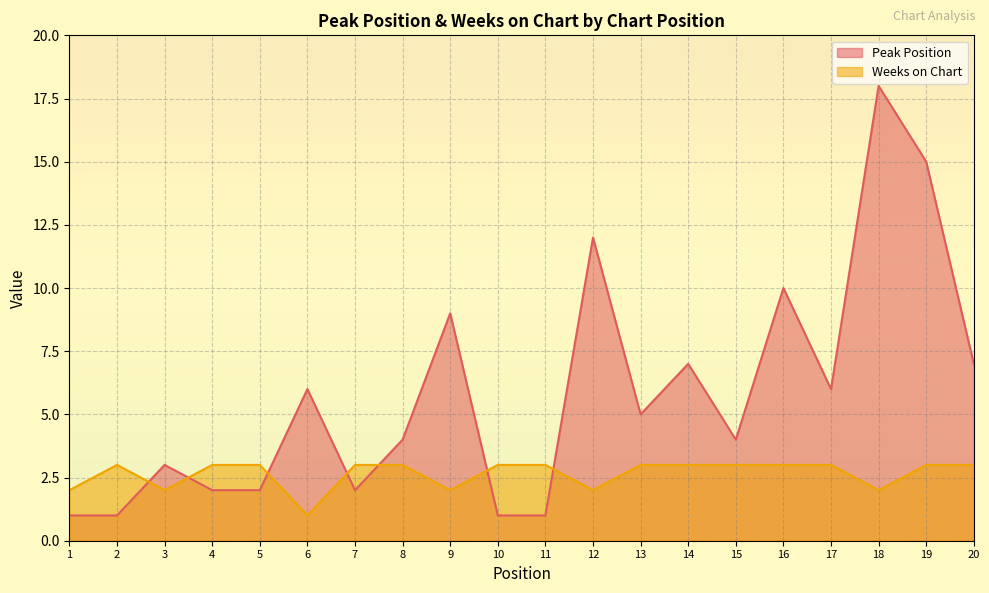

What value does the Peak Position series have at 20?

7